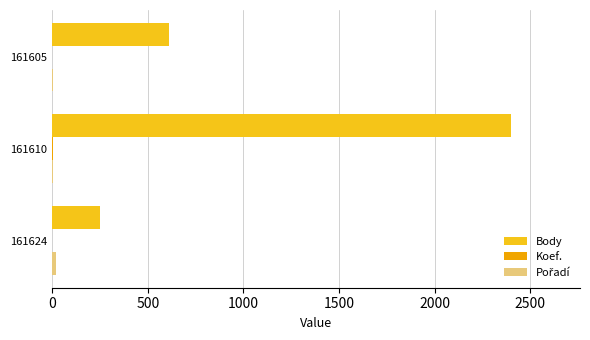

At which category does the chart reach its peak across all series?

161610